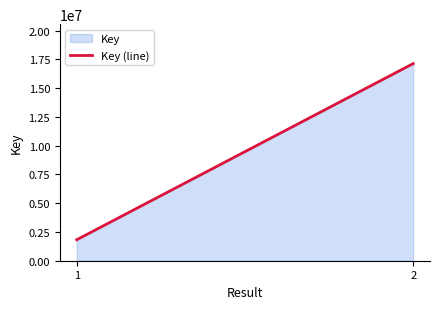

Which category has the highest value across all series?

2